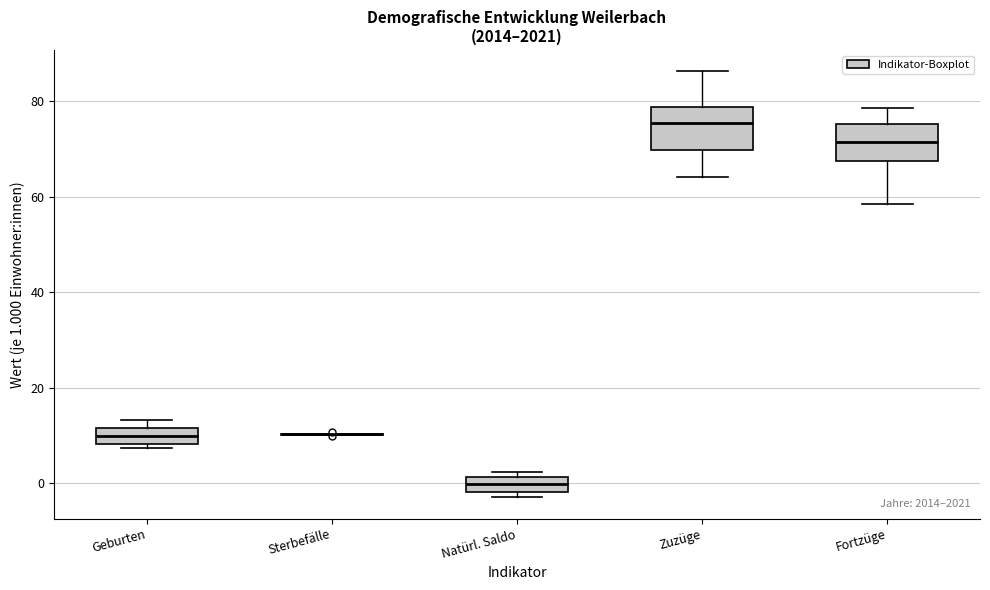

Where is the lower edge of the box for Natürl. Saldo on the y-axis? The values are not printed on the chart, so give them approximately, as read against the axis.

-2